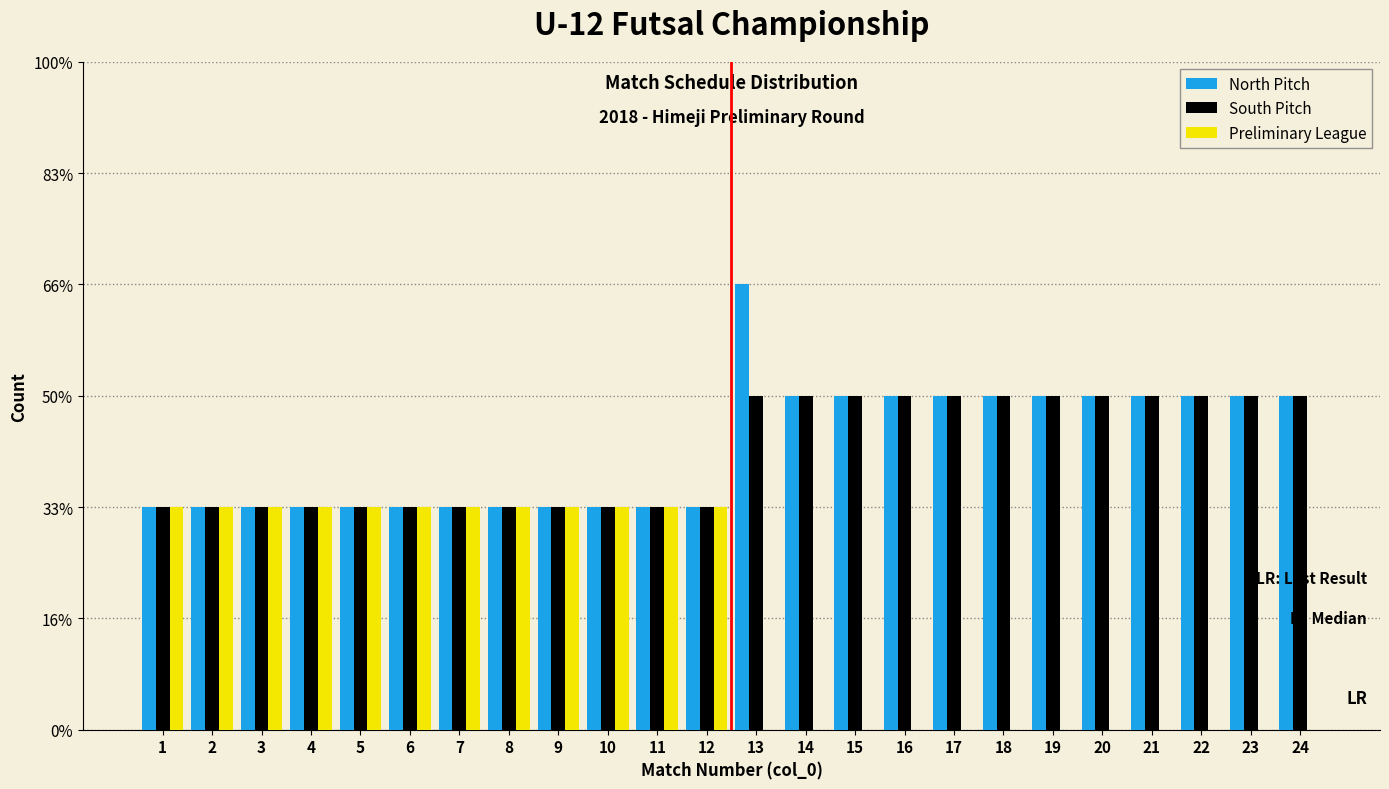

Does the chart contain stacked bars?

No